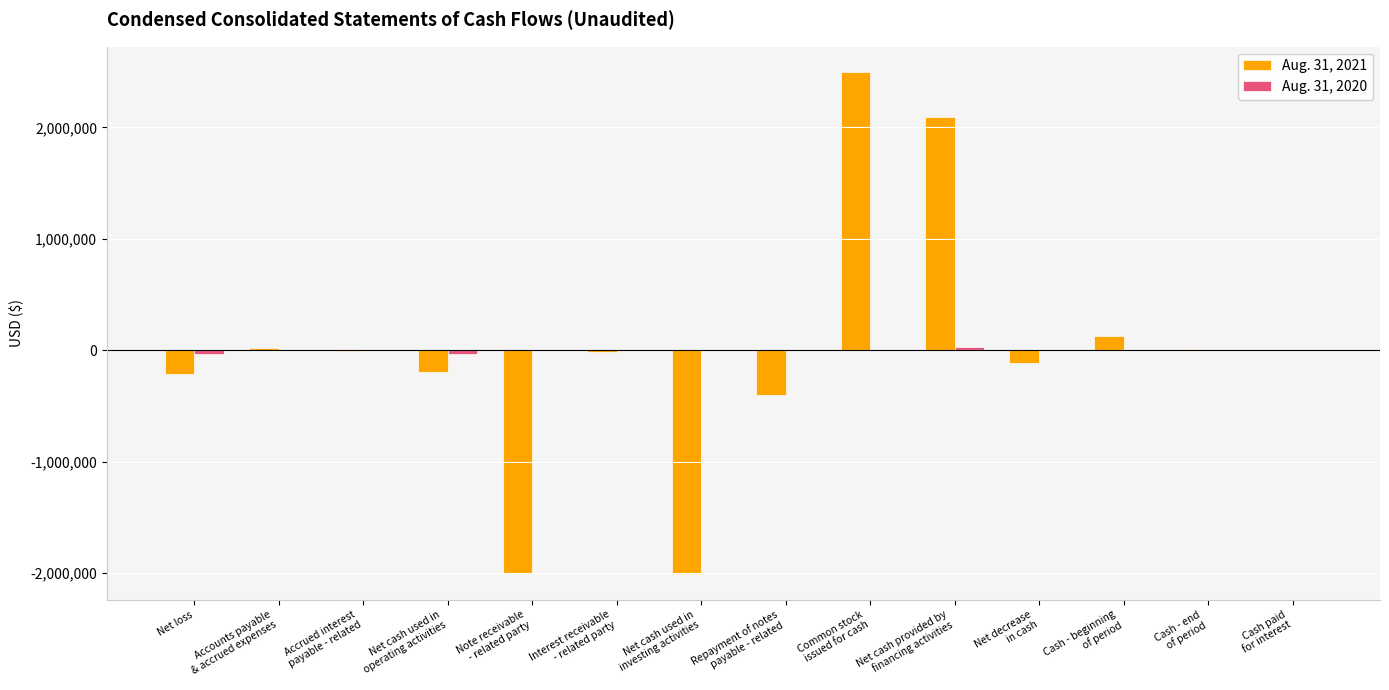

What is the total value across all series at Net cash provided by
financing activities?

2123809